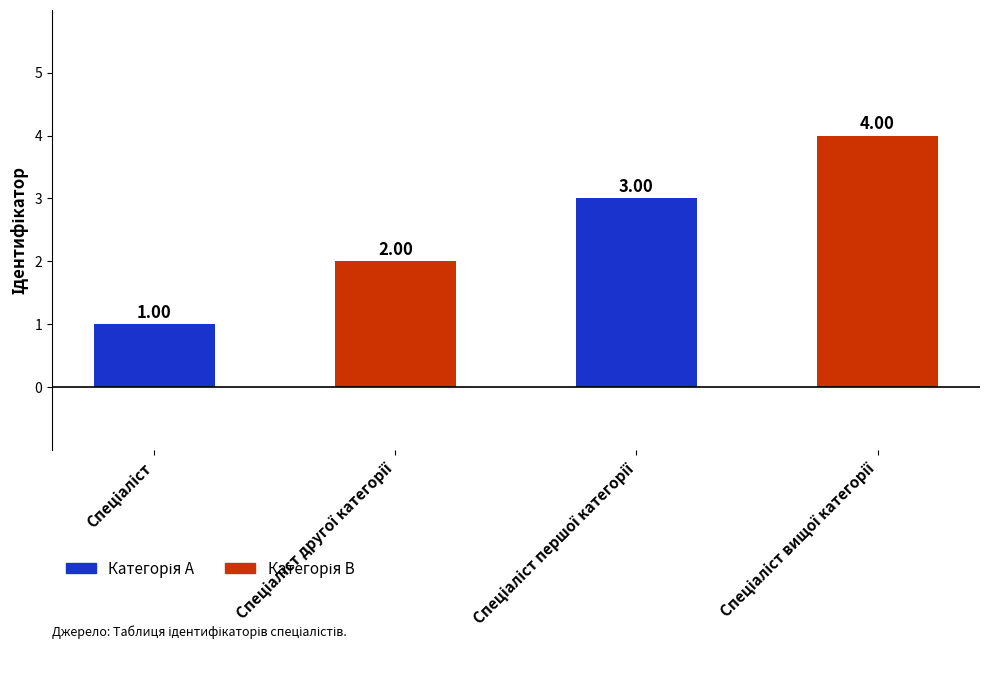

What is the greatest value displayed?

4